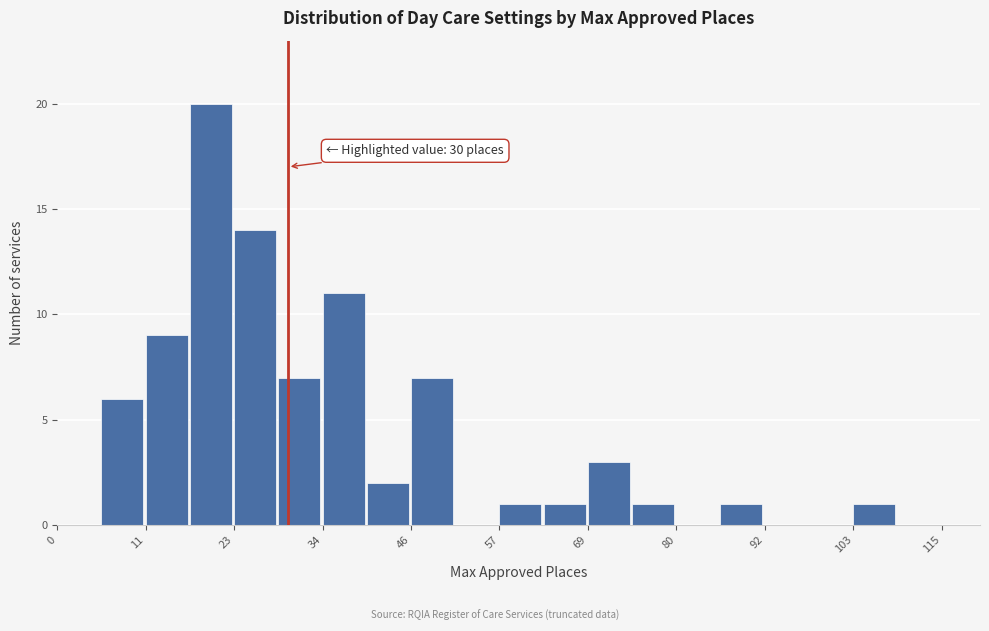

Around what value on the x-axis is the tallest bar? Give the approximate position of its centre, as read against the axis.

20